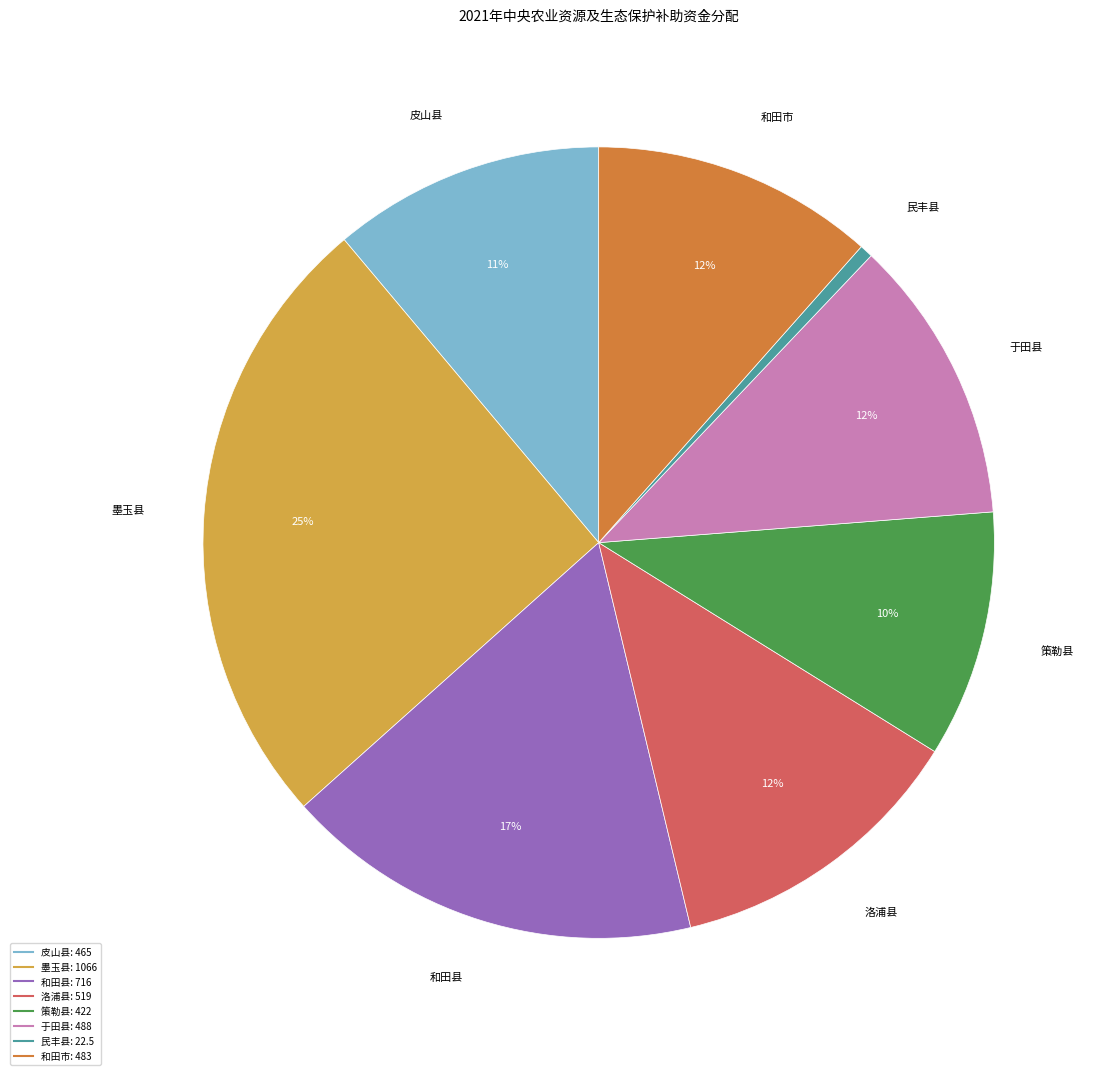

To the nearest percent, what percentage of the pie is 和田市?

12%